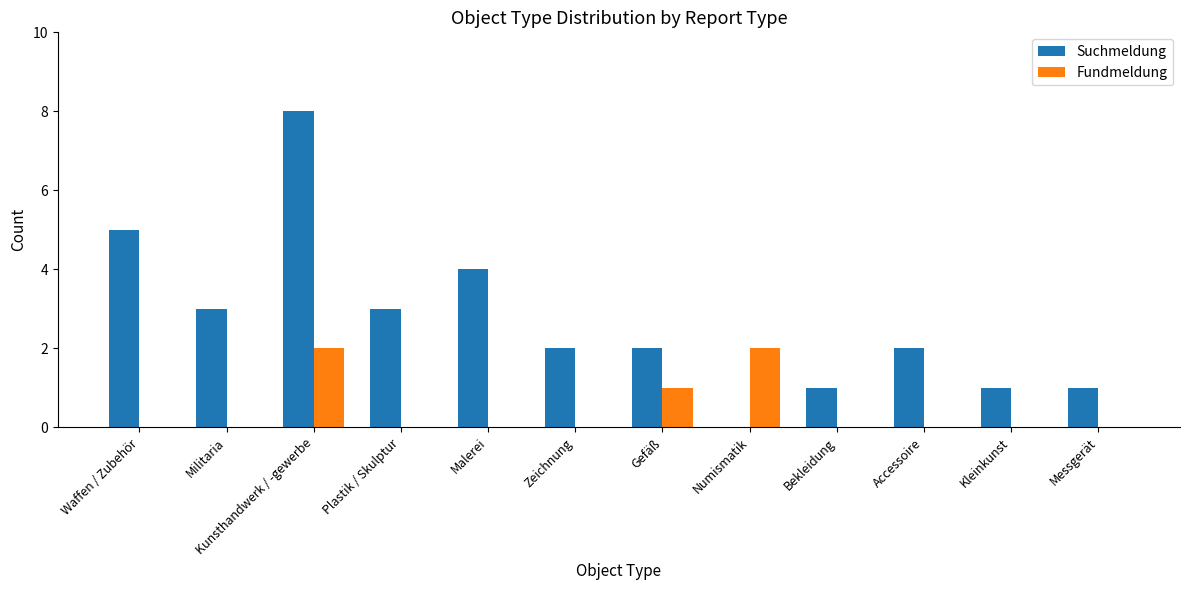

What is the maximum value shown in the chart?

8